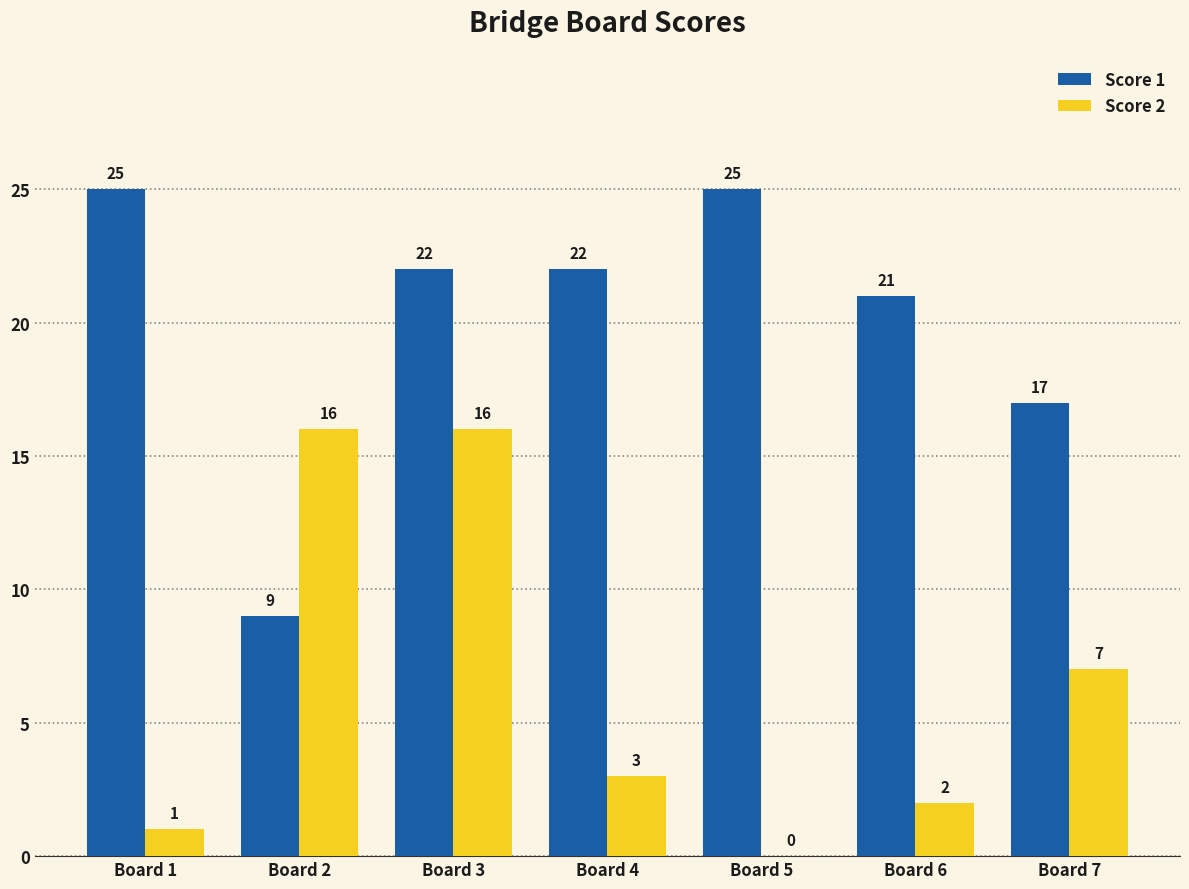

Where is Score 1 nearest to the value 17?

Board 7